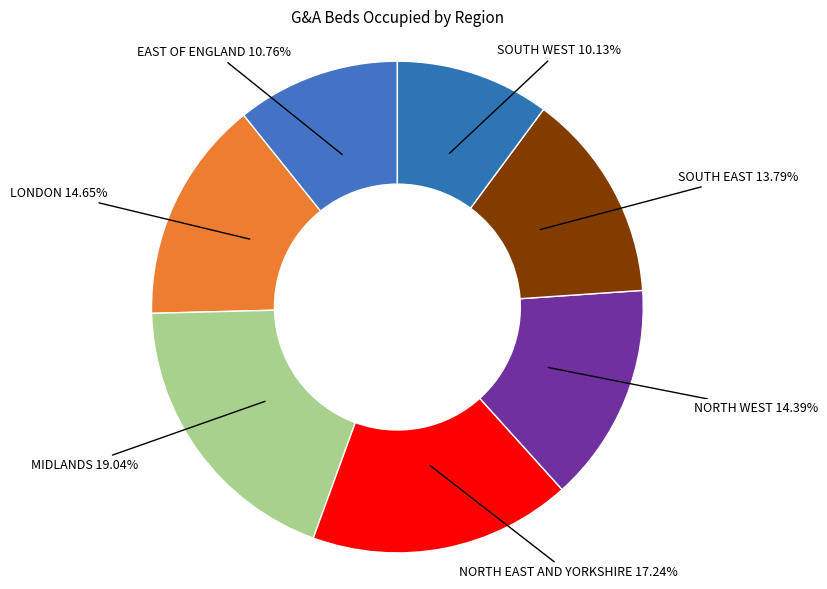

Which has a higher value, SOUTH EAST or NORTH WEST?

NORTH WEST